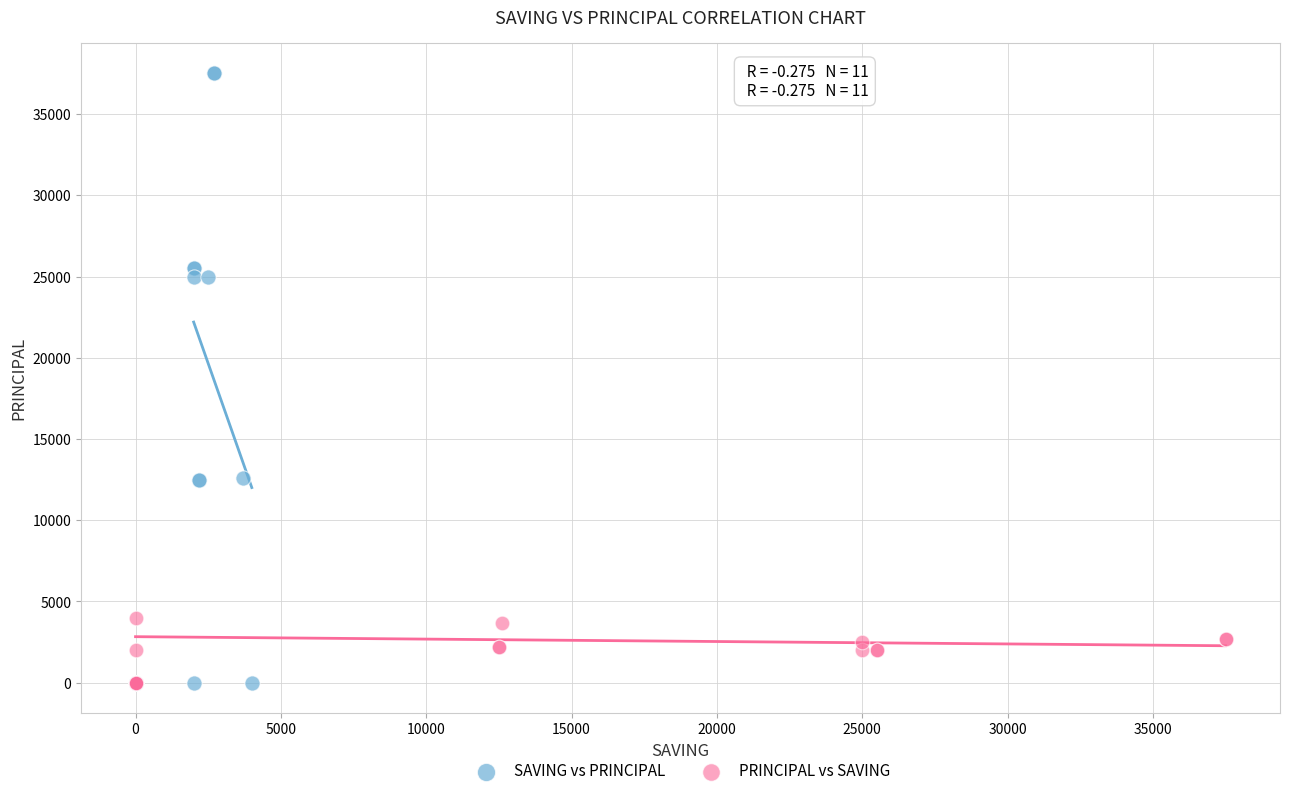

Which series has the widest spread of Y values?

SAVING vs PRINCIPAL